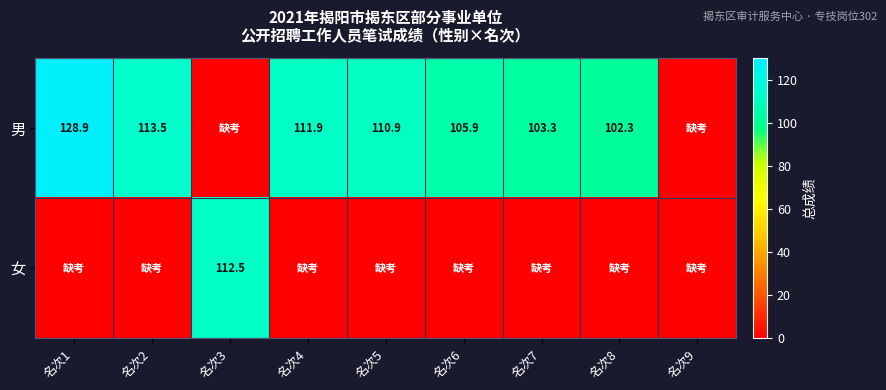

The value of 男 at 名次7 is 103.3. True or false?

True